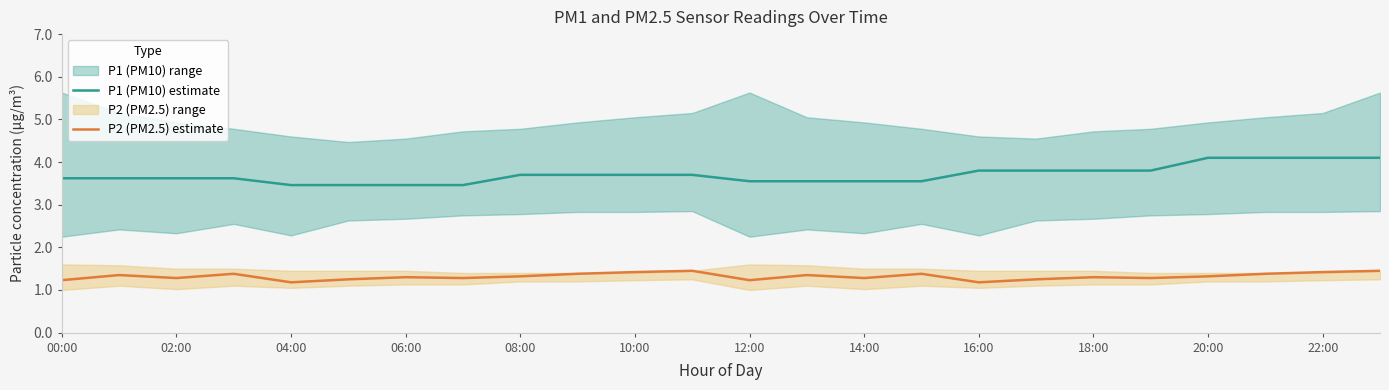

What is the highest value of the P1 (PM10) estimate series?

4.1